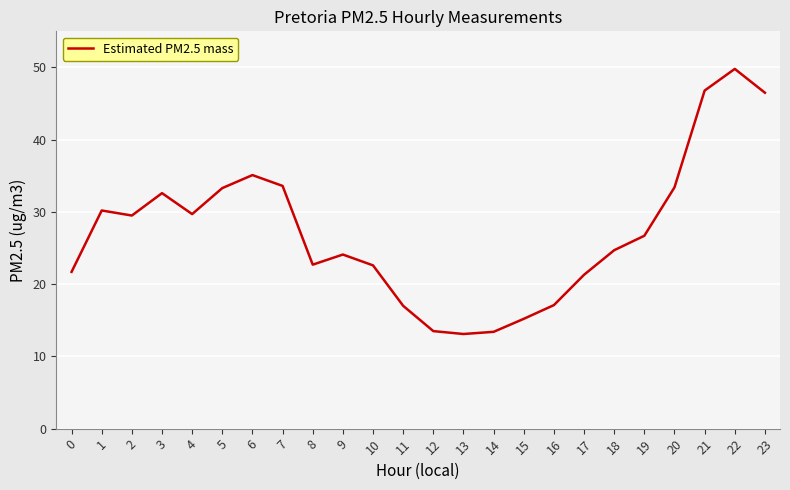

What is the minimum value shown in the chart?

13.1